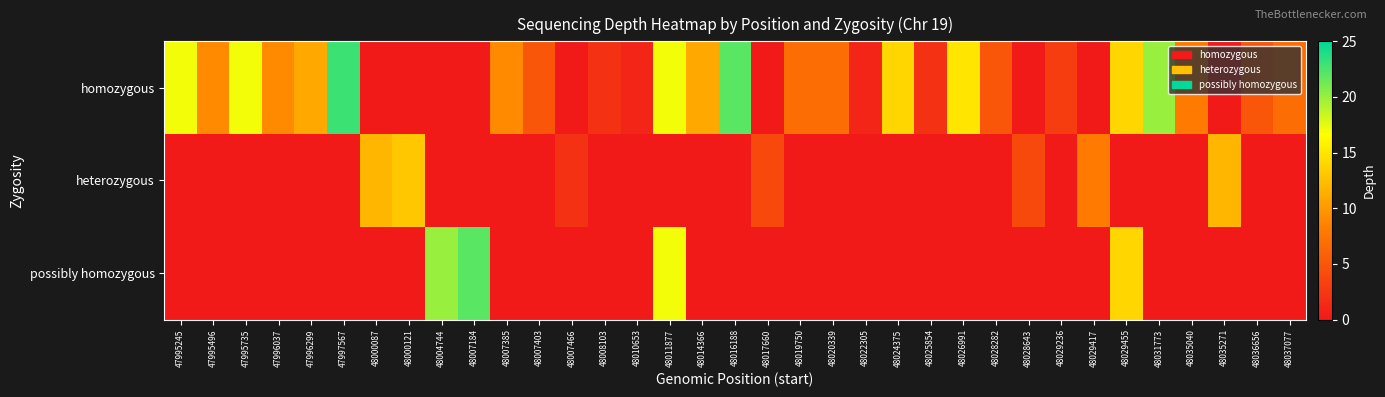

At 48008103, list the series in order from smallest to largest.

heterozygous, possibly homozygous, homozygous